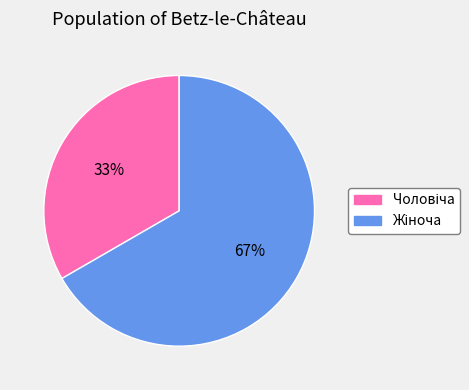

Is there a majority slice in this chart?

Yes